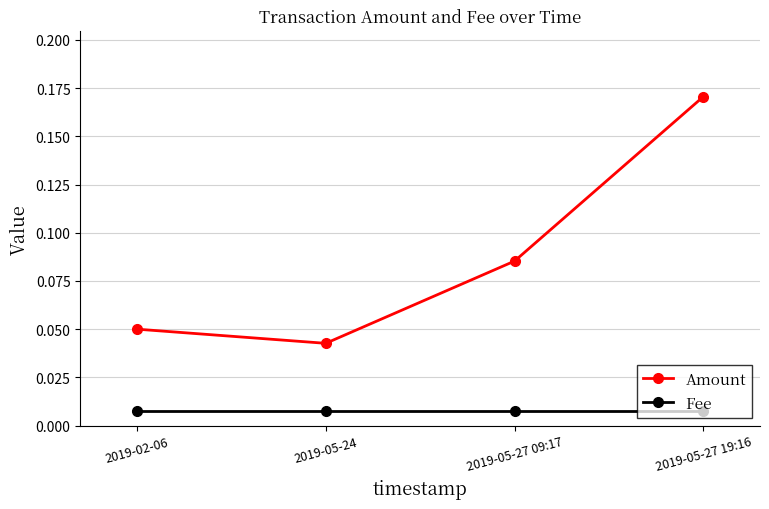

Count the Amount values in the range 0 to 1.

4